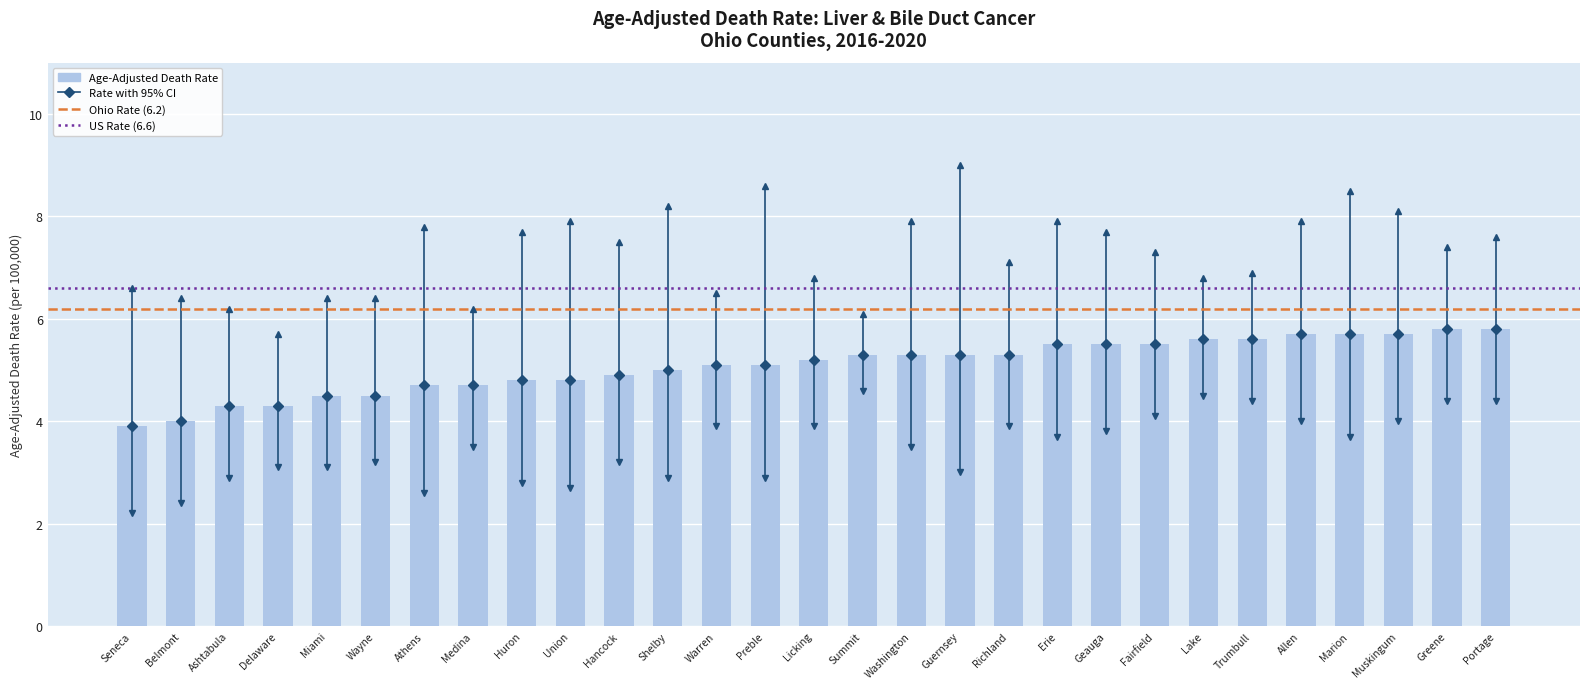

What is the difference between the second highest and minimum values?

1.9